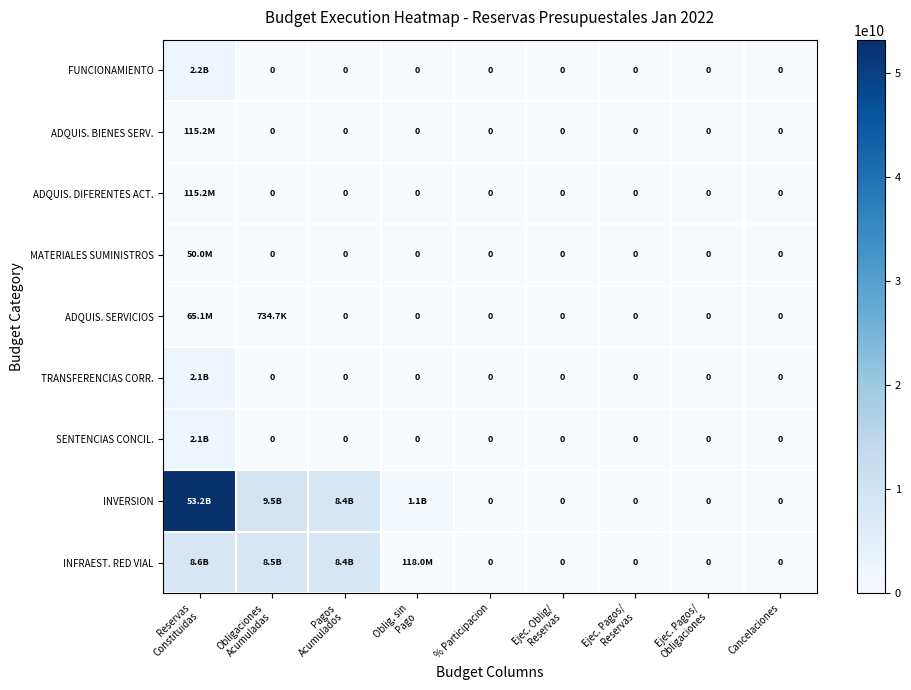

True or false: INFRAEST. RED VIAL has a value of 8601182650.1 at Reservas Constituidas.

True